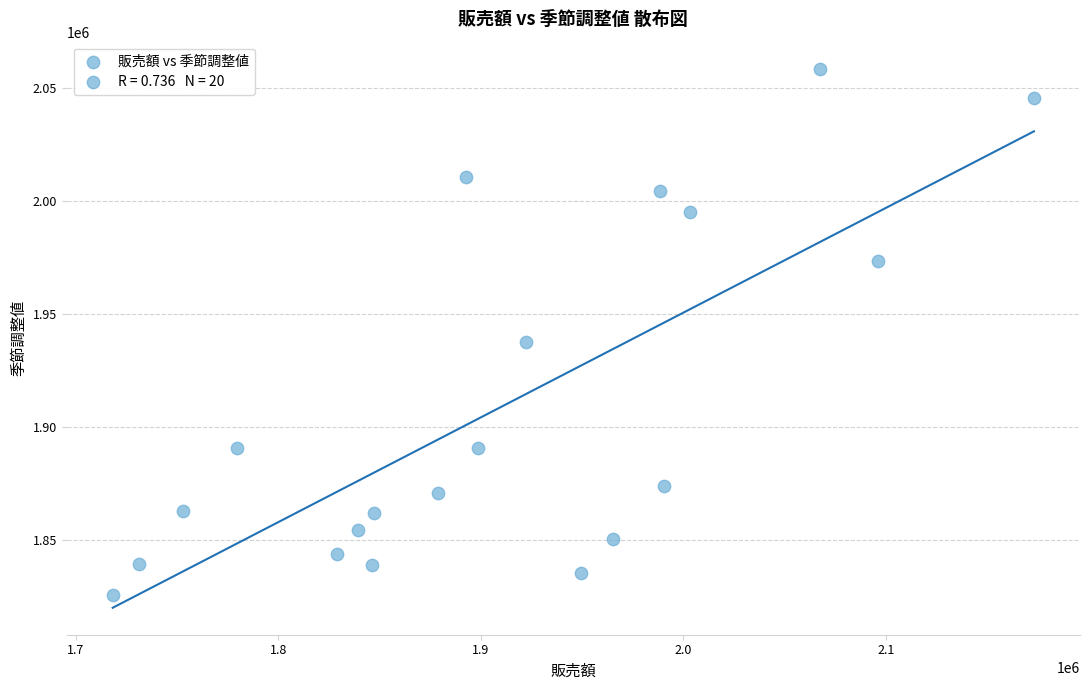

What Y value in the scatter plot is closest to 1942035?

1937701.5